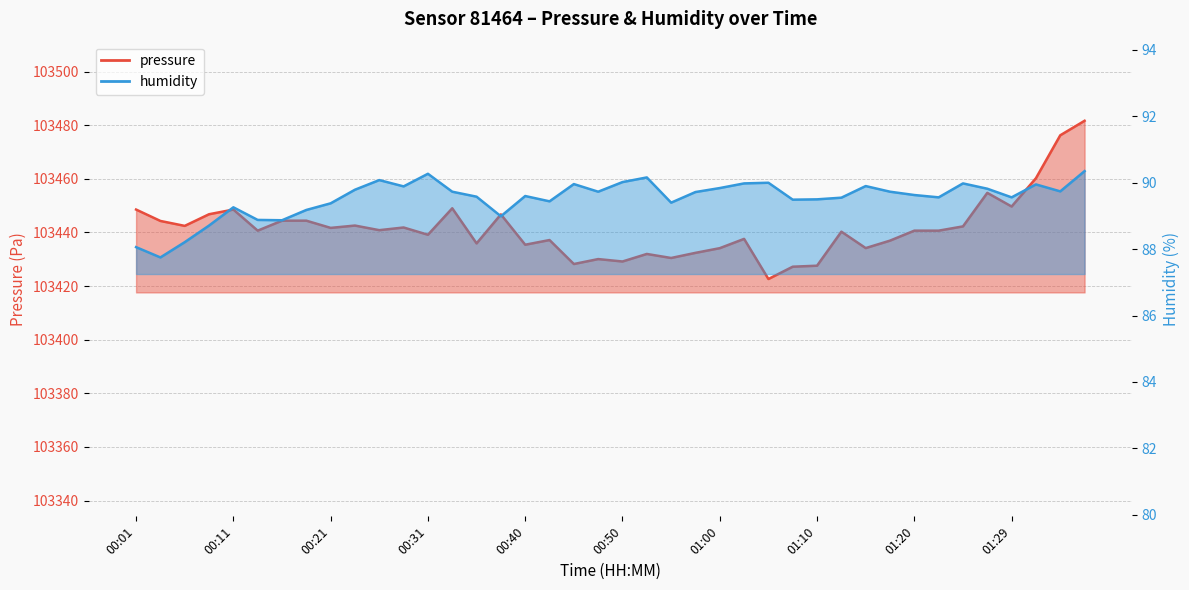

Rank the series at 00:06 from lowest to highest value.

humidity, pressure